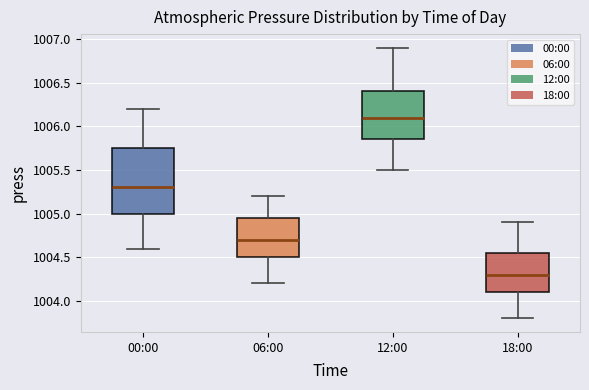

Where is the upper edge of the box for 18:00 on the y-axis? The values are not printed on the chart, so give them approximately, as read against the axis.

1004.55